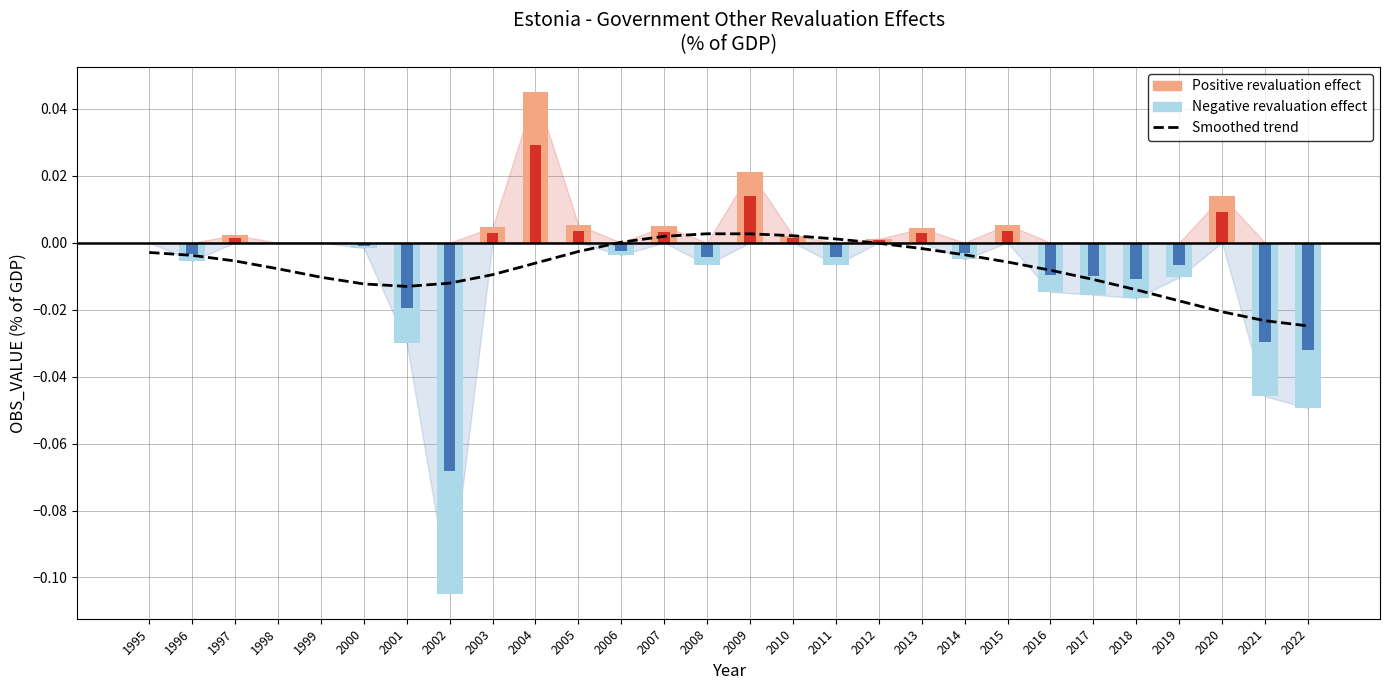

At which label is the value closest to 0?

2006